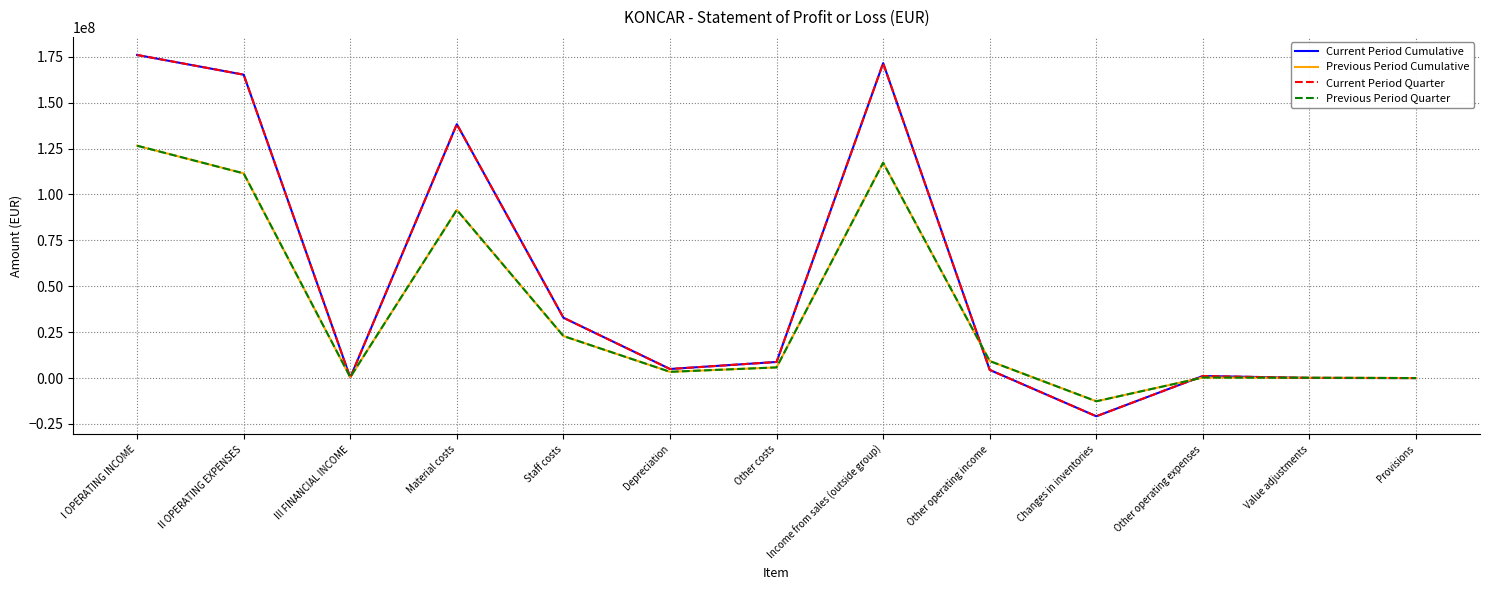

Does the chart display data point markers on the line(s)?

No